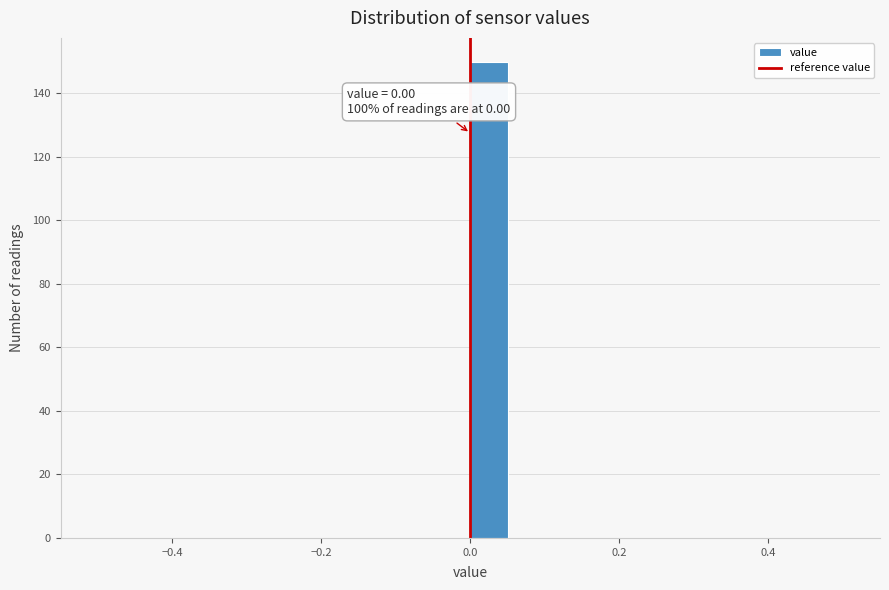

Around what value on the x-axis is the tallest bar? Give the approximate position of its centre, as read against the axis.

0.02